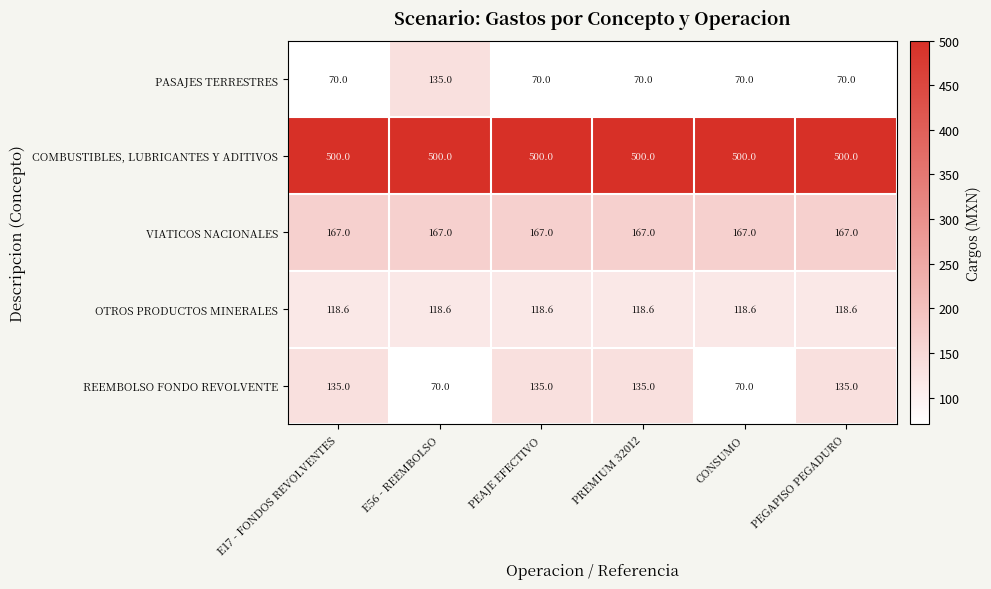

Reading left to right, list all the values displayed in this chart.

PASAJES TERRESTRES: 70.0	135.0	70.0	70.0	70.0	70.0
COMBUSTIBLES, LUBRICANTES Y ADITIVOS: 500.0	500.0	500.0	500.0	500.0	500.0
VIATICOS NACIONALES: 167.0	167.0	167.0	167.0	167.0	167.0
OTROS PRODUCTOS MINERALES: 118.6	118.6	118.6	118.6	118.6	118.6
REEMBOLSO FONDO REVOLVENTE: 135.0	70.0	135.0	135.0	70.0	135.0